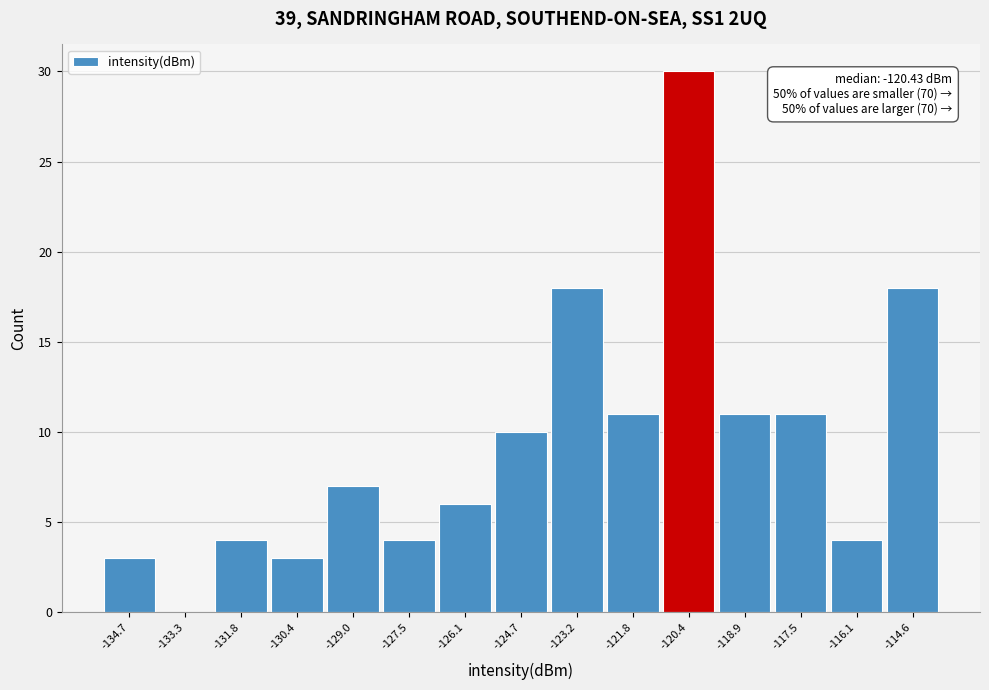

Which range on the x-axis has the tallest bar?

-121.0 to -119.6